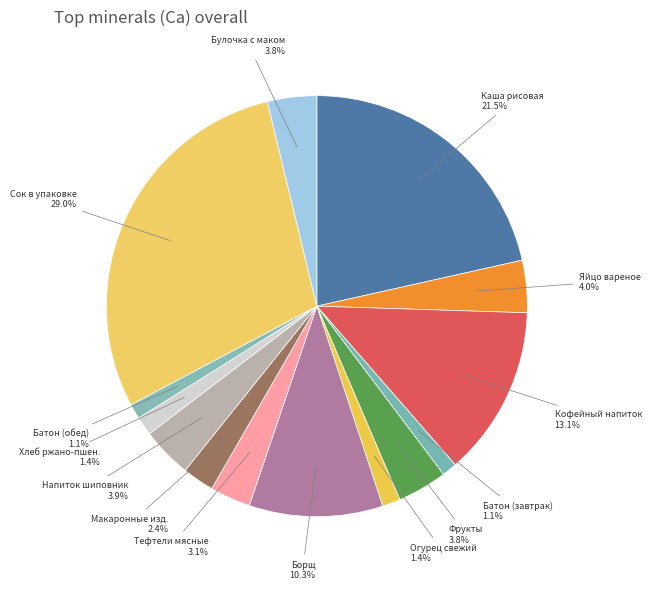

Is there a majority slice in this chart?

No